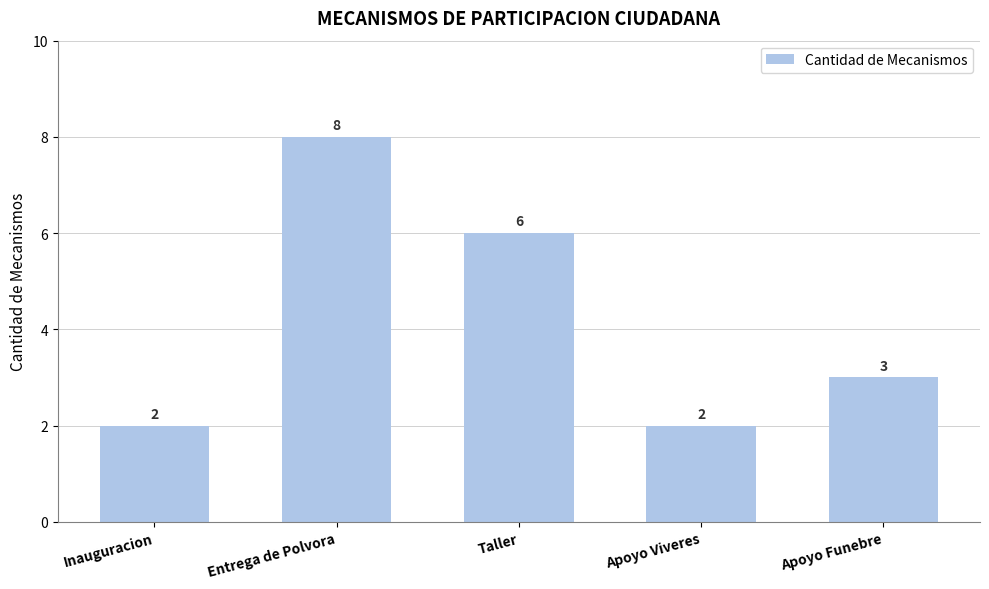

What is the maximum value shown in the chart?

8